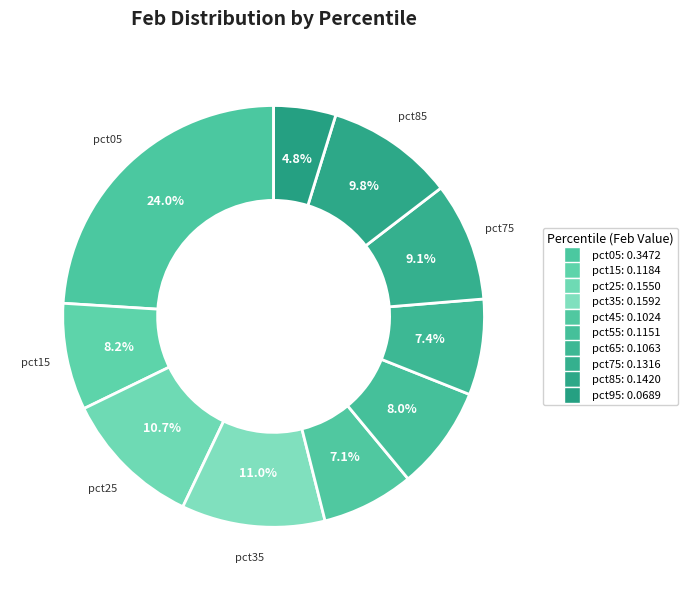

What is the largest slice in the pie chart?

pct05